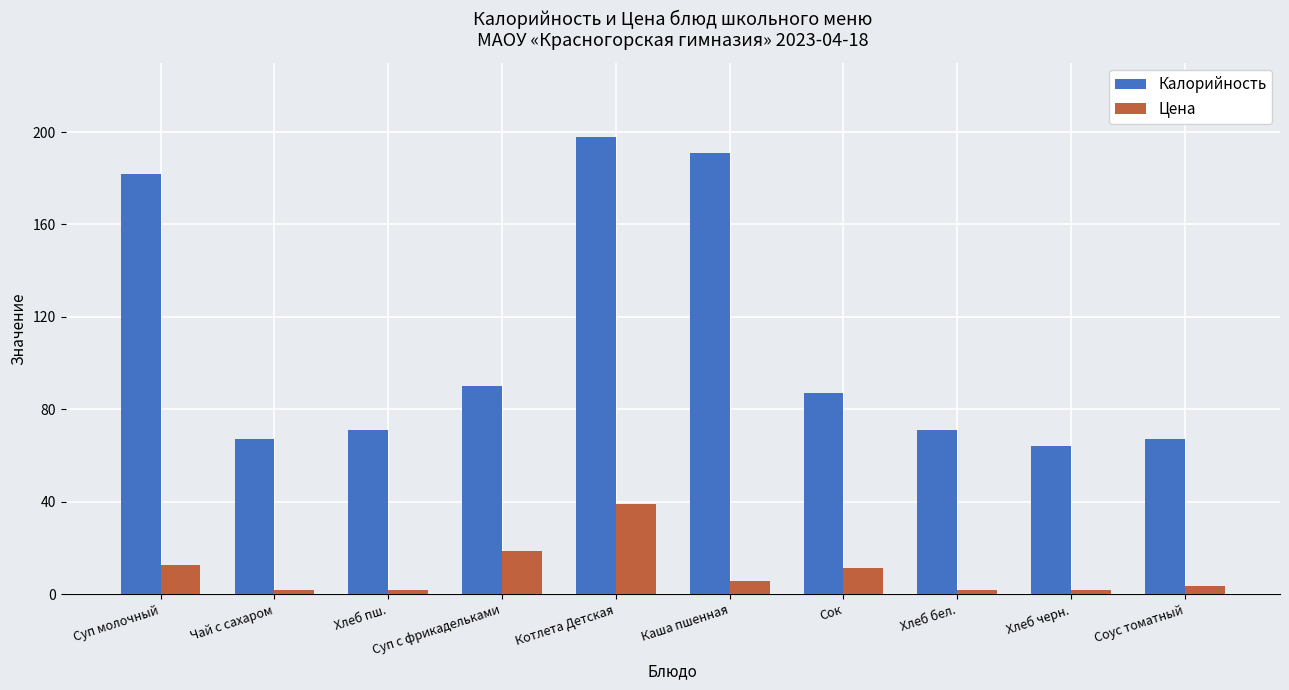

Which series changed the most between Каша пшенная and Хлеб бел.?

Калорийность